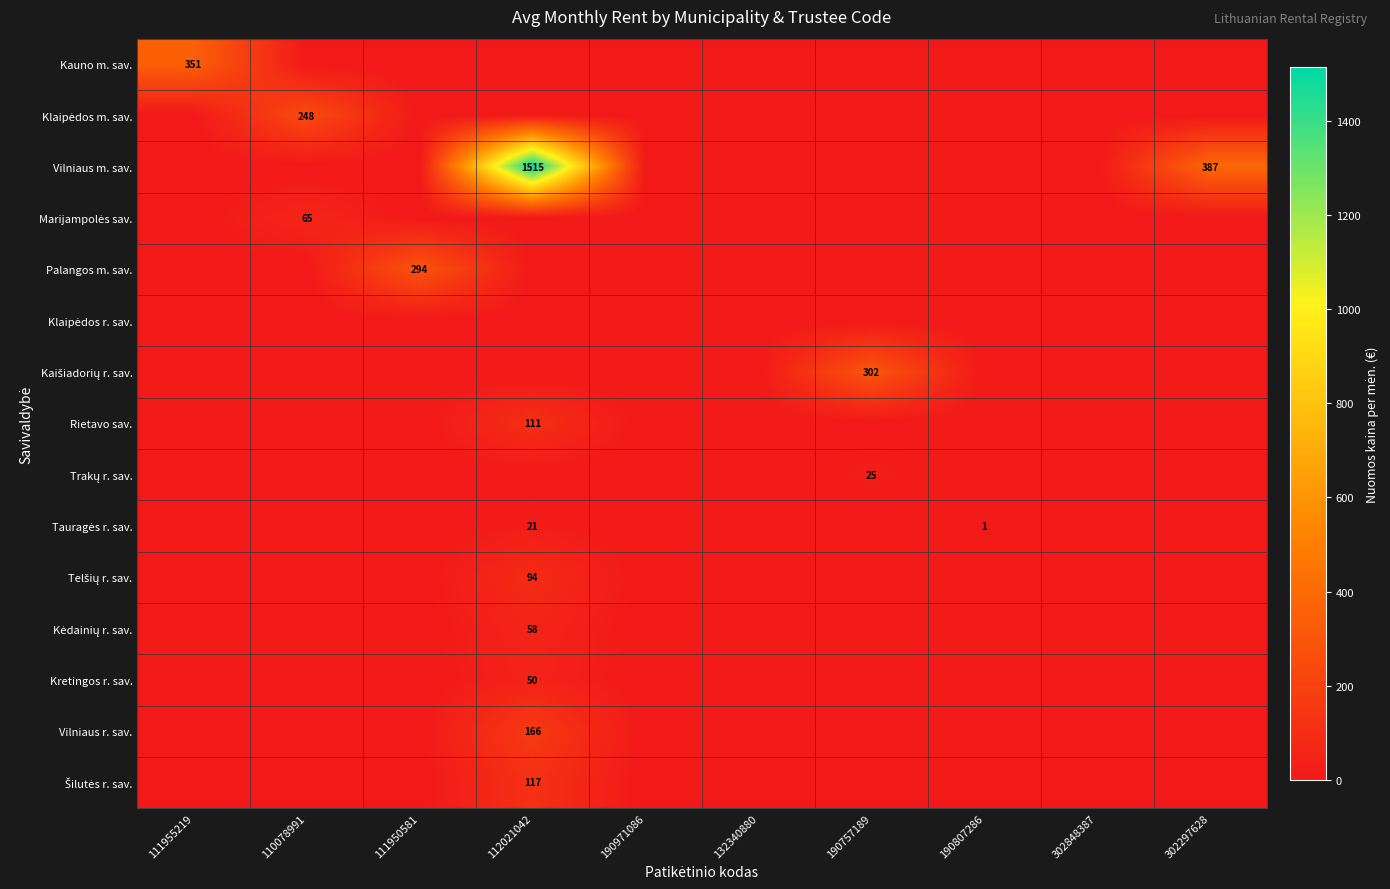

True or false: Rietavo sav. has a value of 111 at 112021042.

True